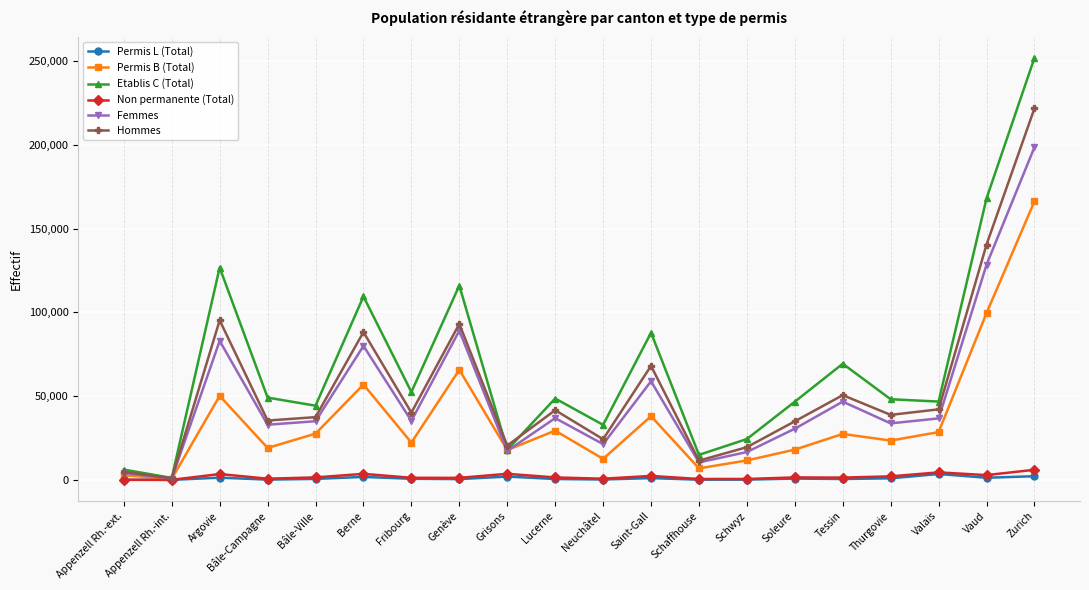

The Hommes series shows 17870 at Thurgovie. True or false?

False